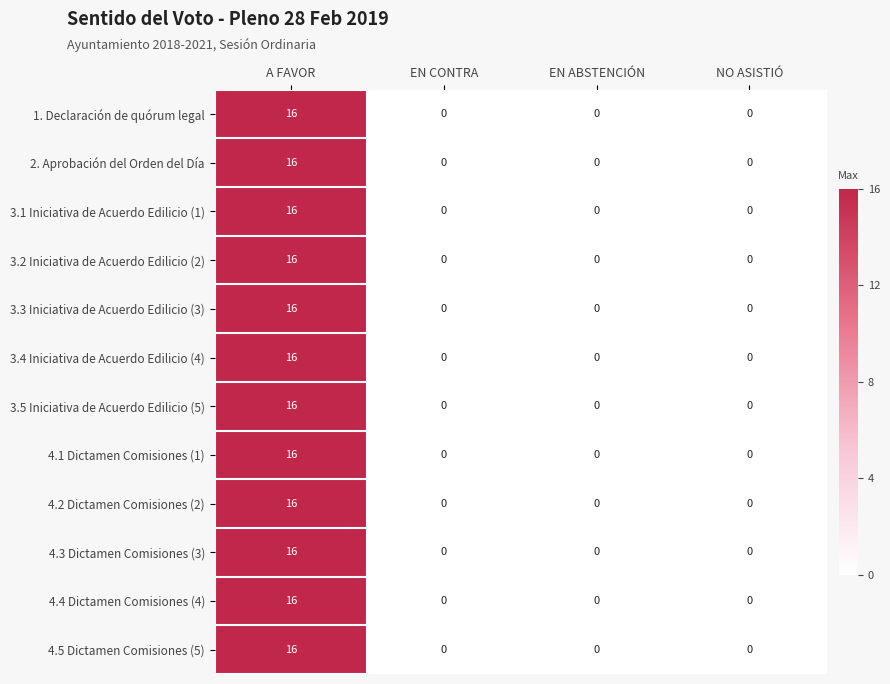

Which category has the highest value in the 4.5 Dictamen Comisiones (5) series?

A FAVOR